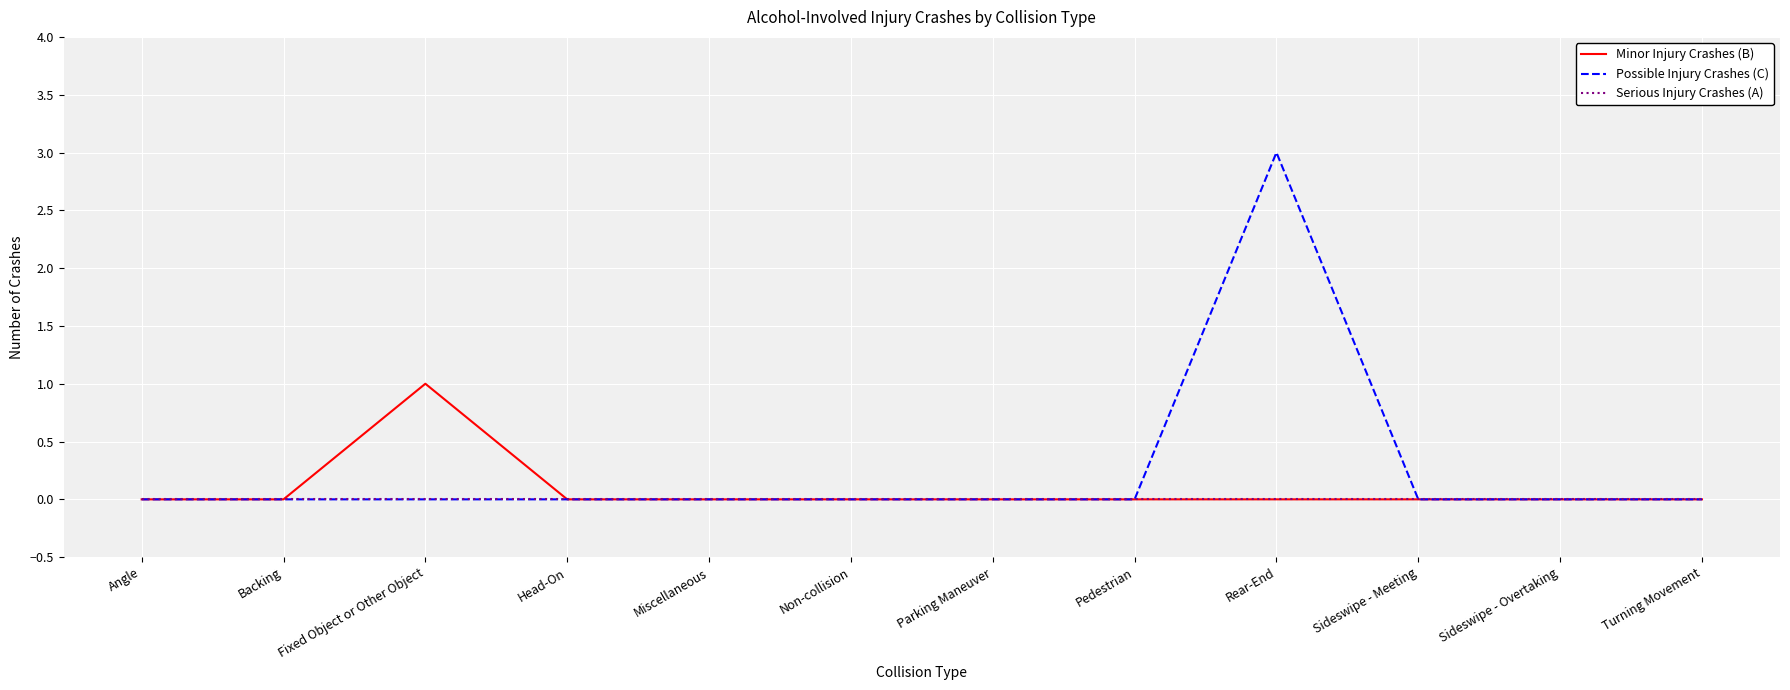

Reading left to right, extract all data points from this chart.

Minor Injury Crashes (B): Angle=0	Backing=0	Fixed Object or Other Object=1	Head-On=0	Miscellaneous=0	Non-collision=0	Parking Maneuver=0	Pedestrian=0	Rear-End=0	Sideswipe - Meeting=0	Sideswipe - Overtaking=0	Turning Movement=0
Possible Injury Crashes (C): Angle=0	Backing=0	Fixed Object or Other Object=0	Head-On=0	Miscellaneous=0	Non-collision=0	Parking Maneuver=0	Pedestrian=0	Rear-End=3	Sideswipe - Meeting=0	Sideswipe - Overtaking=0	Turning Movement=0
Serious Injury Crashes (A): Angle=0	Backing=0	Fixed Object or Other Object=0	Head-On=0	Miscellaneous=0	Non-collision=0	Parking Maneuver=0	Pedestrian=0	Rear-End=0	Sideswipe - Meeting=0	Sideswipe - Overtaking=0	Turning Movement=0